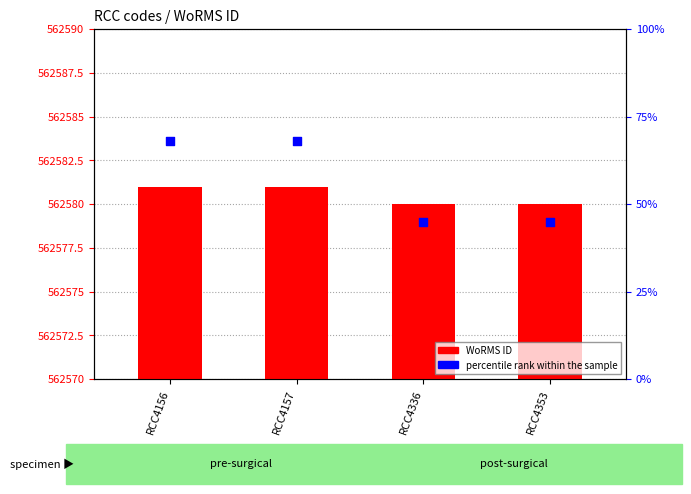

Is the value of percentile rank within the sample at RCC4336 greater than the value of WoRMS ID at RCC4156?

No